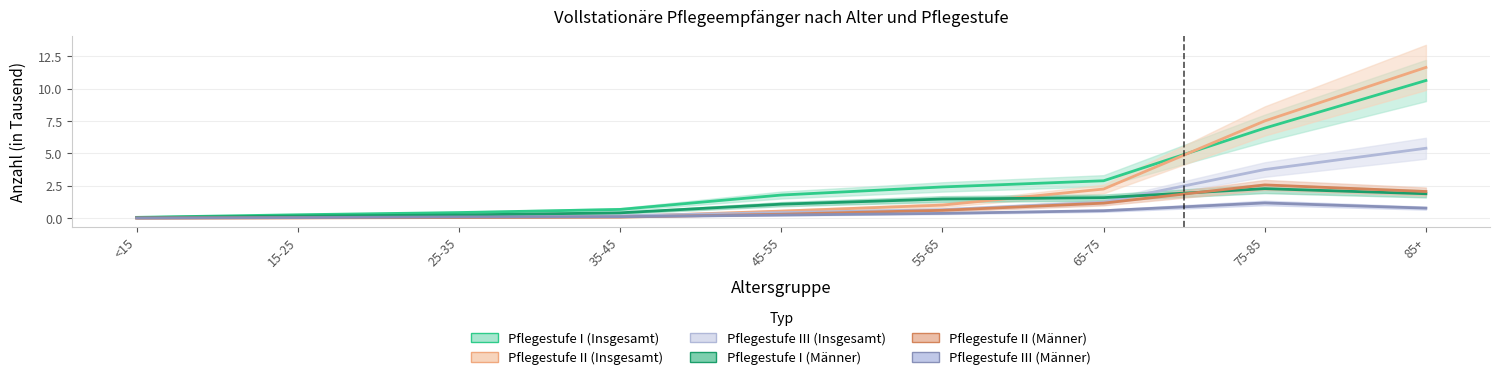

At how many categories does at least one series exceed 6?

2